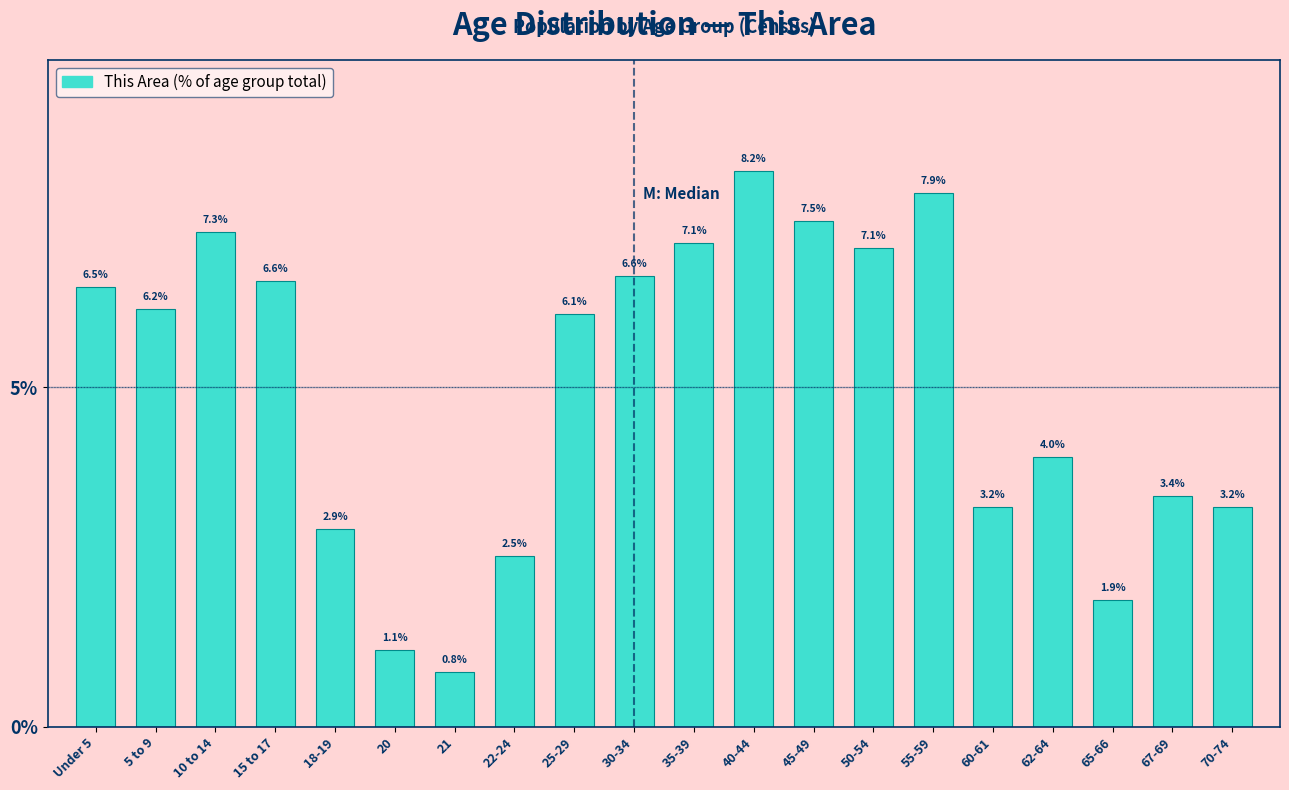

Reading right to left, what are all the values shown in this chart?

70-74=3.2	67-69=3.4	65-66=1.9	62-64=4.0	60-61=3.2	55-59=7.9	50-54=7.1	45-49=7.5	40-44=8.2	35-39=7.1	30-34=6.6	25-29=6.1	22-24=2.5	21=0.8	20=1.1	18-19=2.9	15 to 17=6.6	10 to 14=7.3	5 to 9=6.2	Under 5=6.5